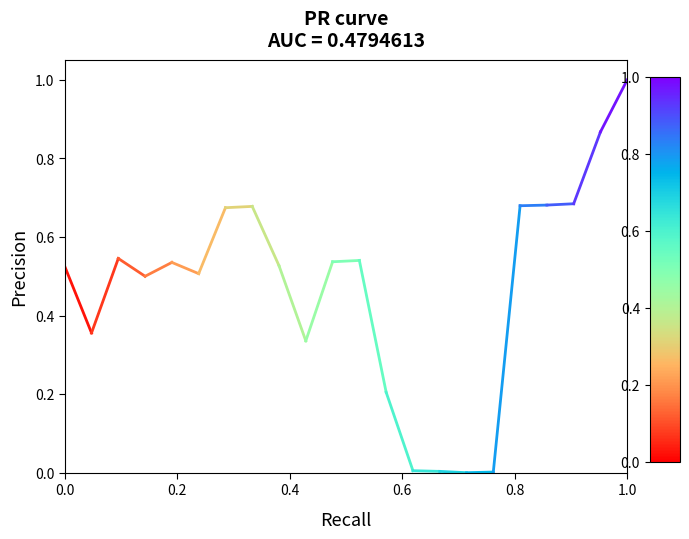

What is the range of X values (max minus min)?

1.0